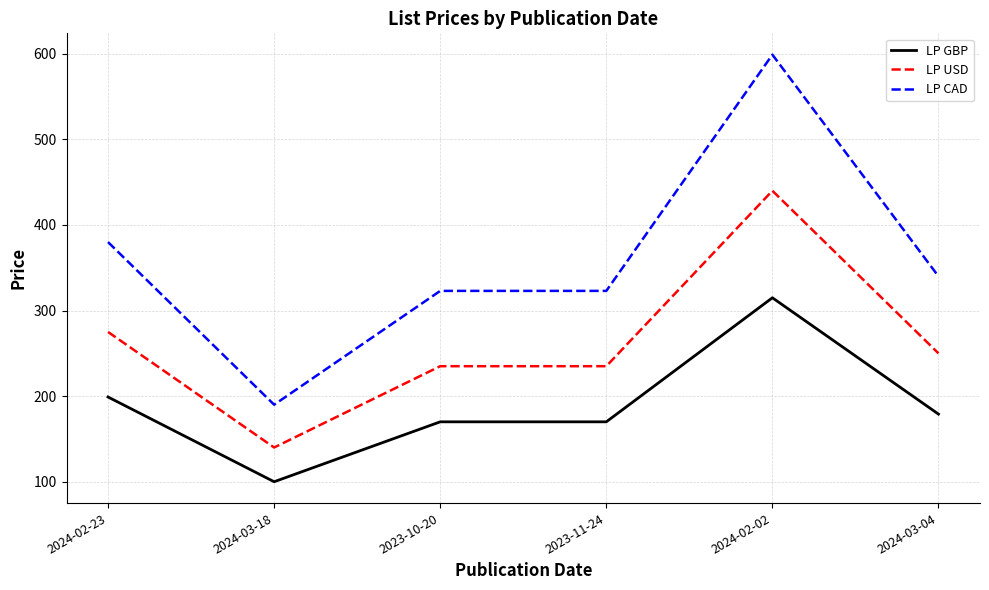

What is the average value of the LP CAD series?

359.2